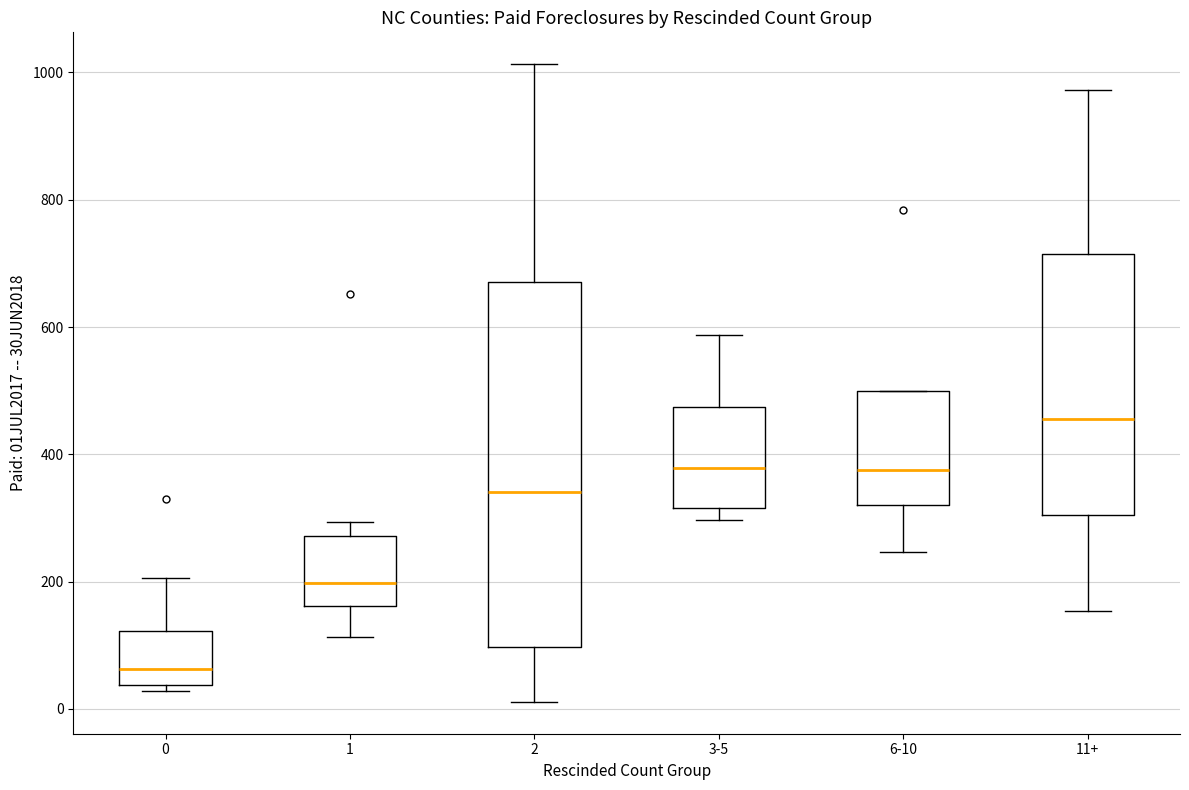

Comparing the boxes themselves (not the whiskers), which one is the tallest?

2